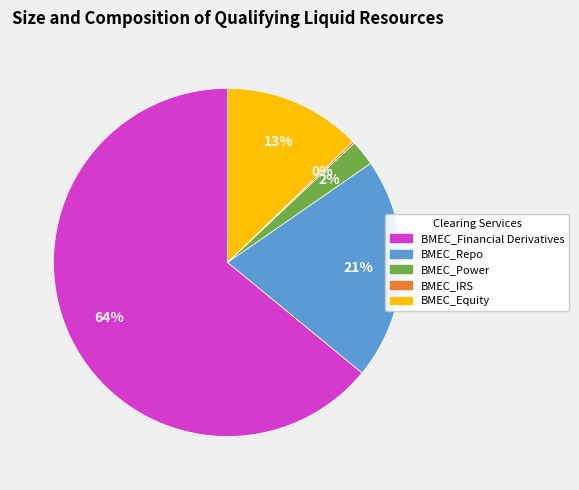

Which has a higher value, BMEC_Financial Derivatives or BMEC_Repo?

BMEC_Financial Derivatives